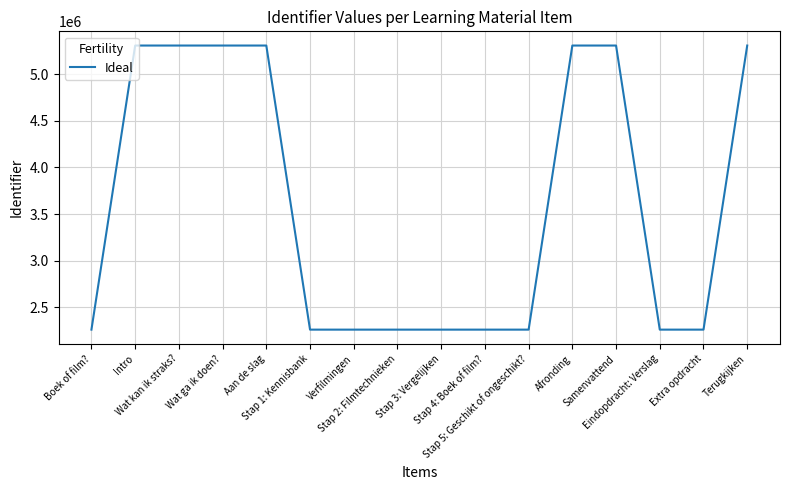

Count the number of categories in the chart.

16